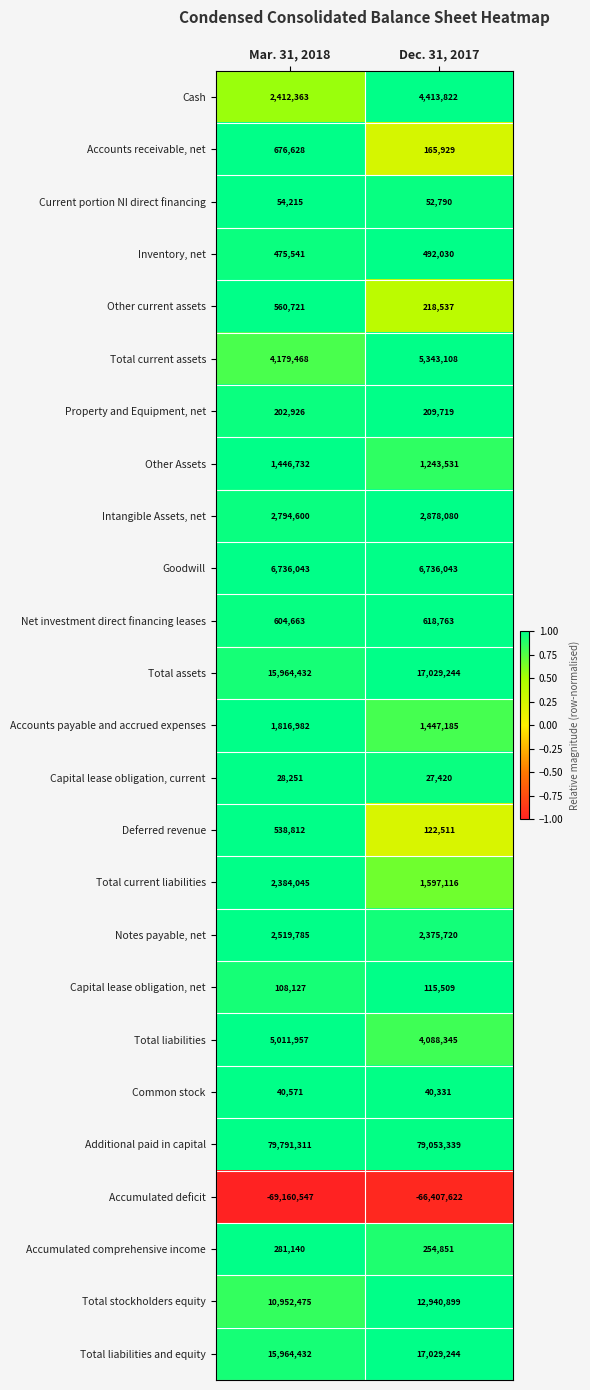

Which series has the largest range (max minus min)?

Accumulated deficit